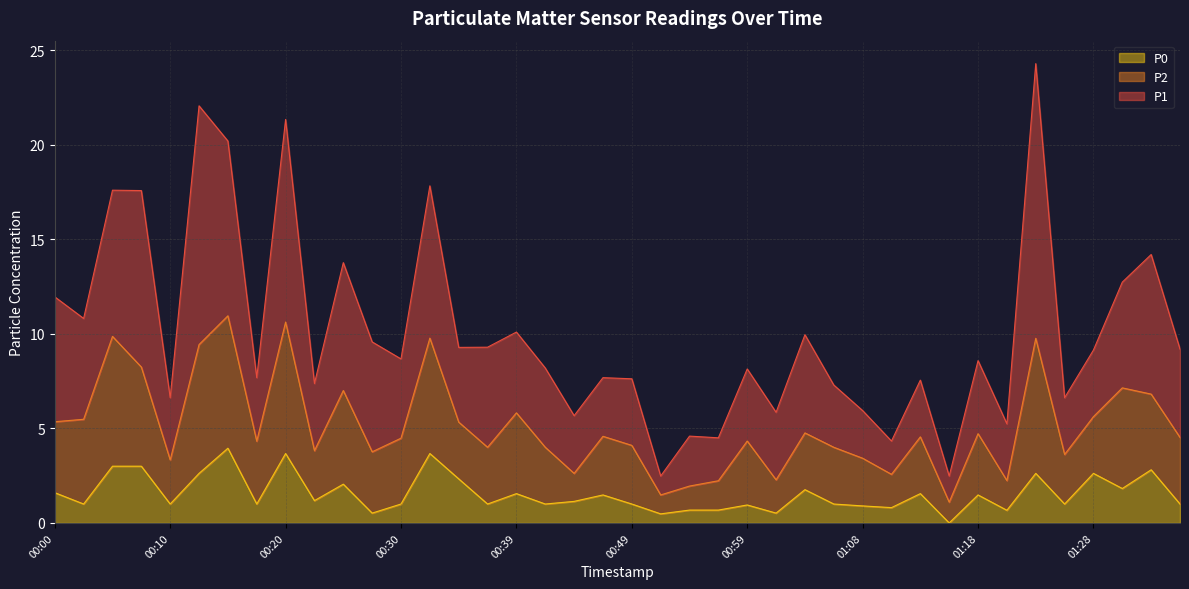

True or false: P1 and P0 intersect in this chart.

False